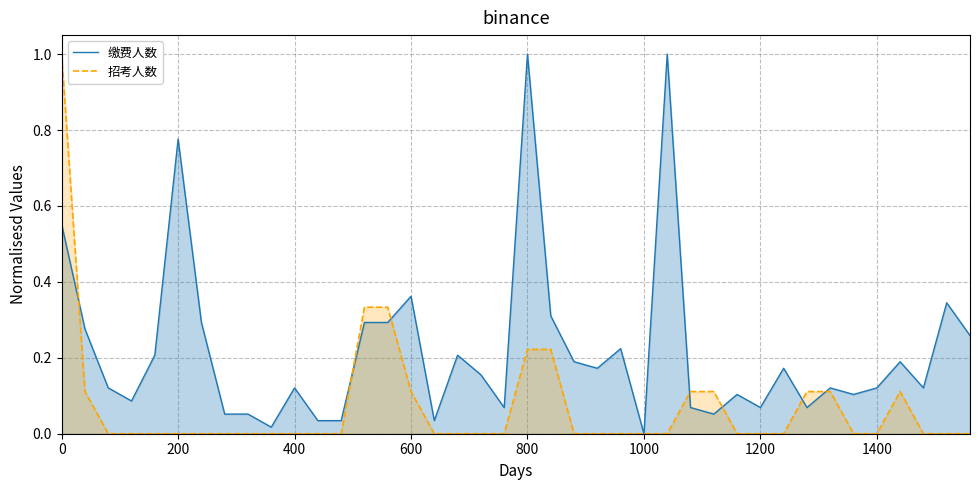

How many interior local peaks does the 缴费人数 series have?

12